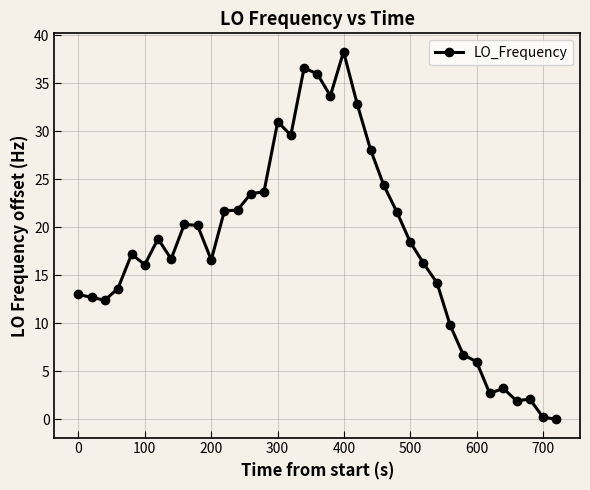

What is the value of the 7th point from the left?

18.8